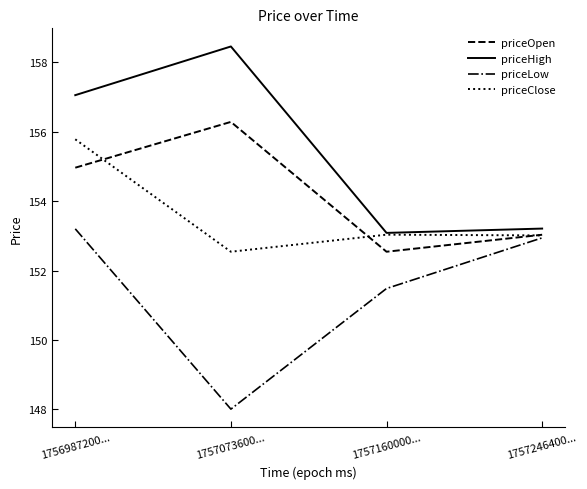

What is the approximate value of priceHigh at 1756987200...?

157.1